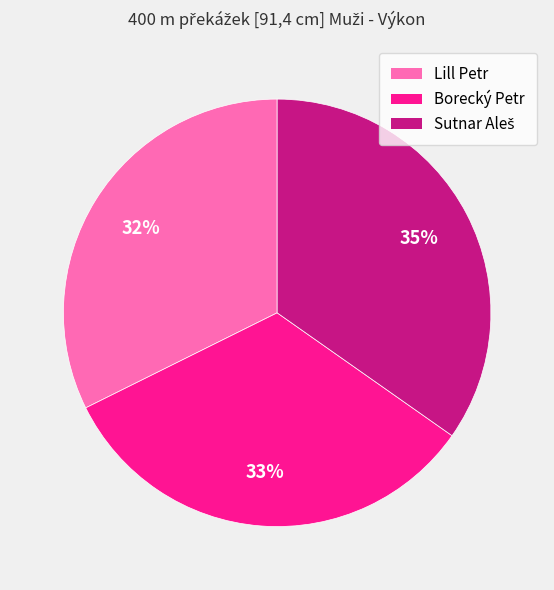

To the nearest percent, what portion does Borecký Petr represent?

33%